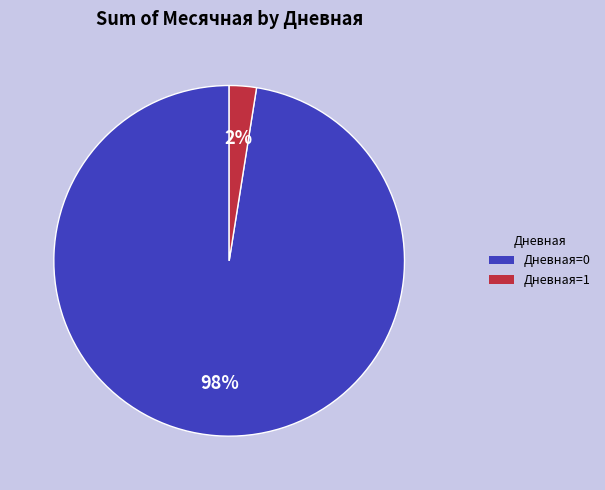

Does Дневная=0 represent more than half of the total?

Yes